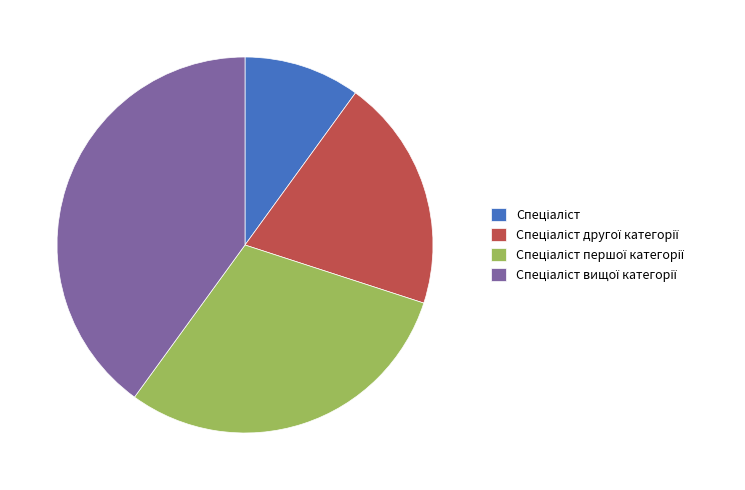

Is there a majority slice in this chart?

No